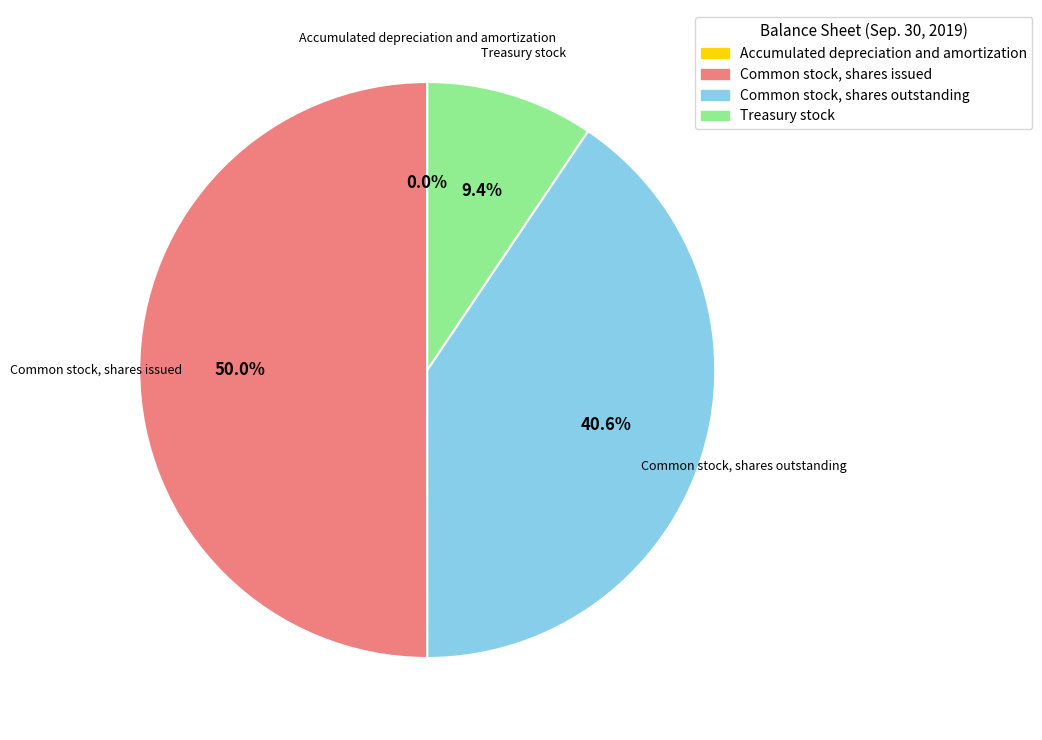

What is the ratio of the value at Common stock, shares issued to the value at Treasury stock?

5.3